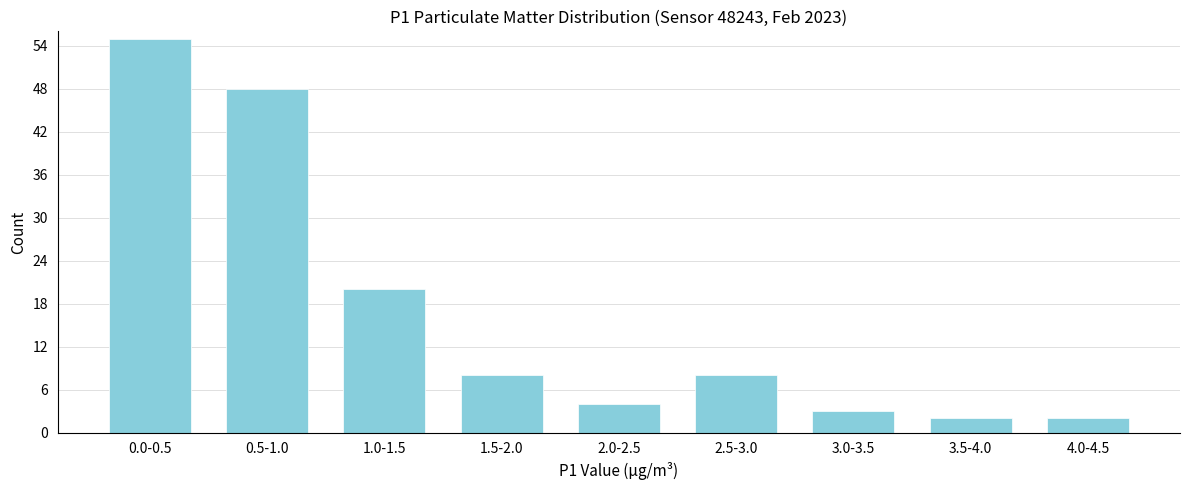

Reading right to left, transcribe all the data shown in this chart.

4.0-4.5=2	3.5-4.0=2	3.0-3.5=3	2.5-3.0=8	2.0-2.5=4	1.5-2.0=8	1.0-1.5=20	0.5-1.0=48	0.0-0.5=55